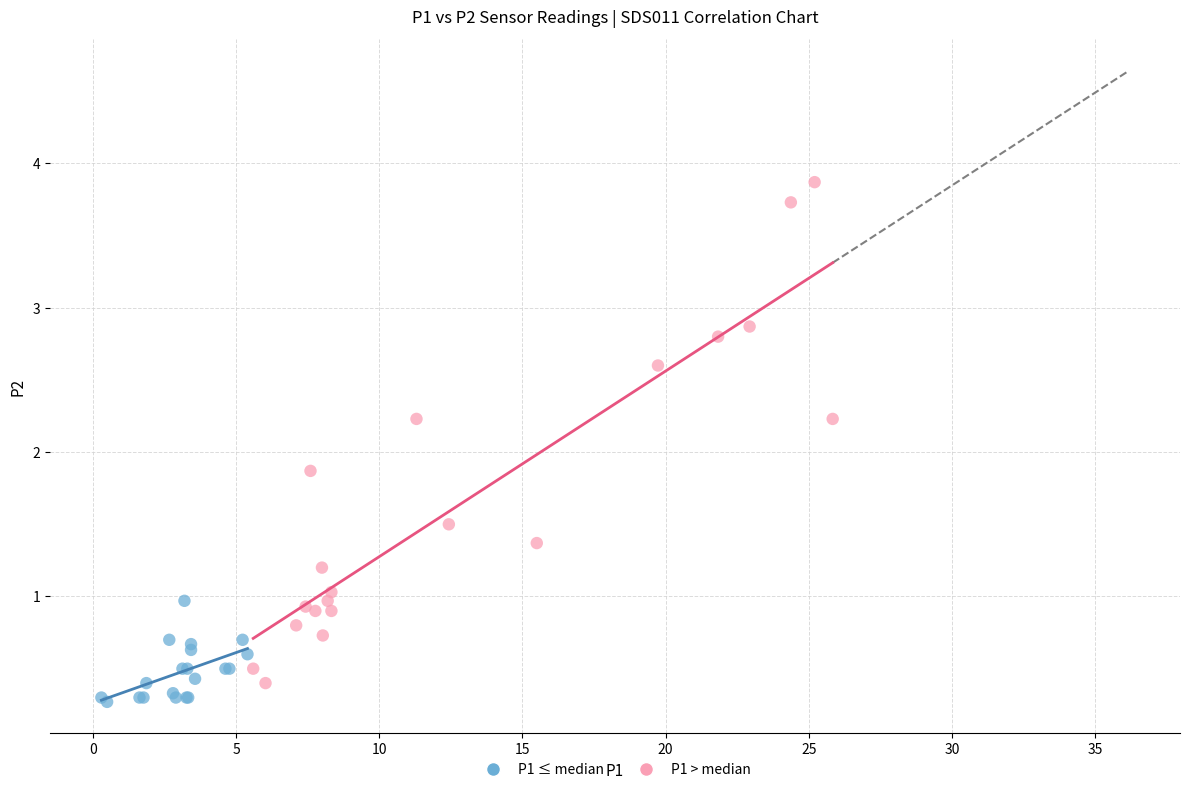

What are all the series names shown in the legend?

P1 ≤ median, P1 > median